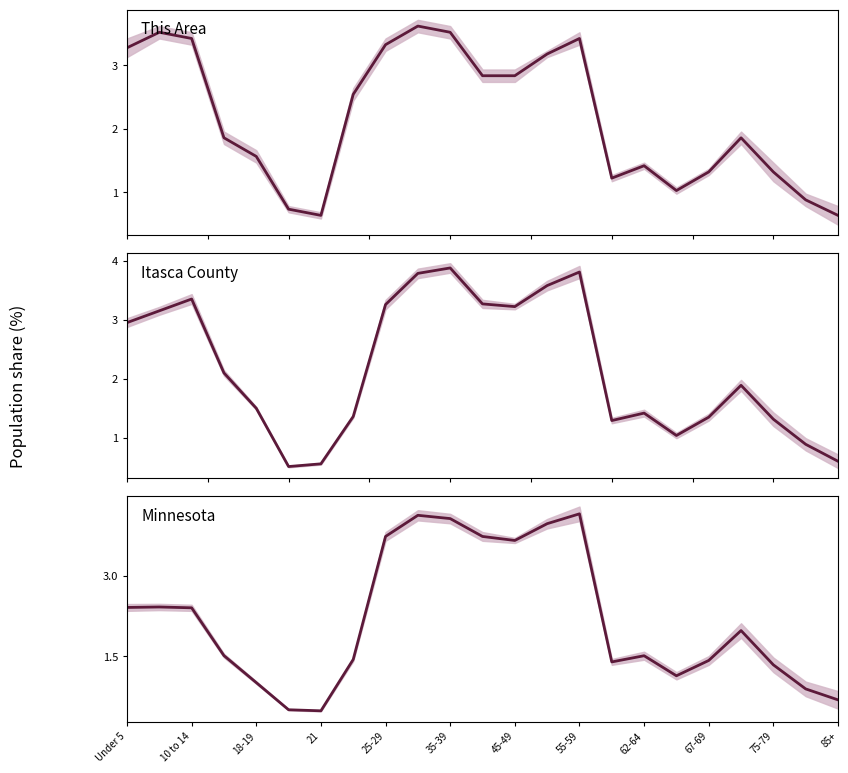

How many data points are less than 1?

4